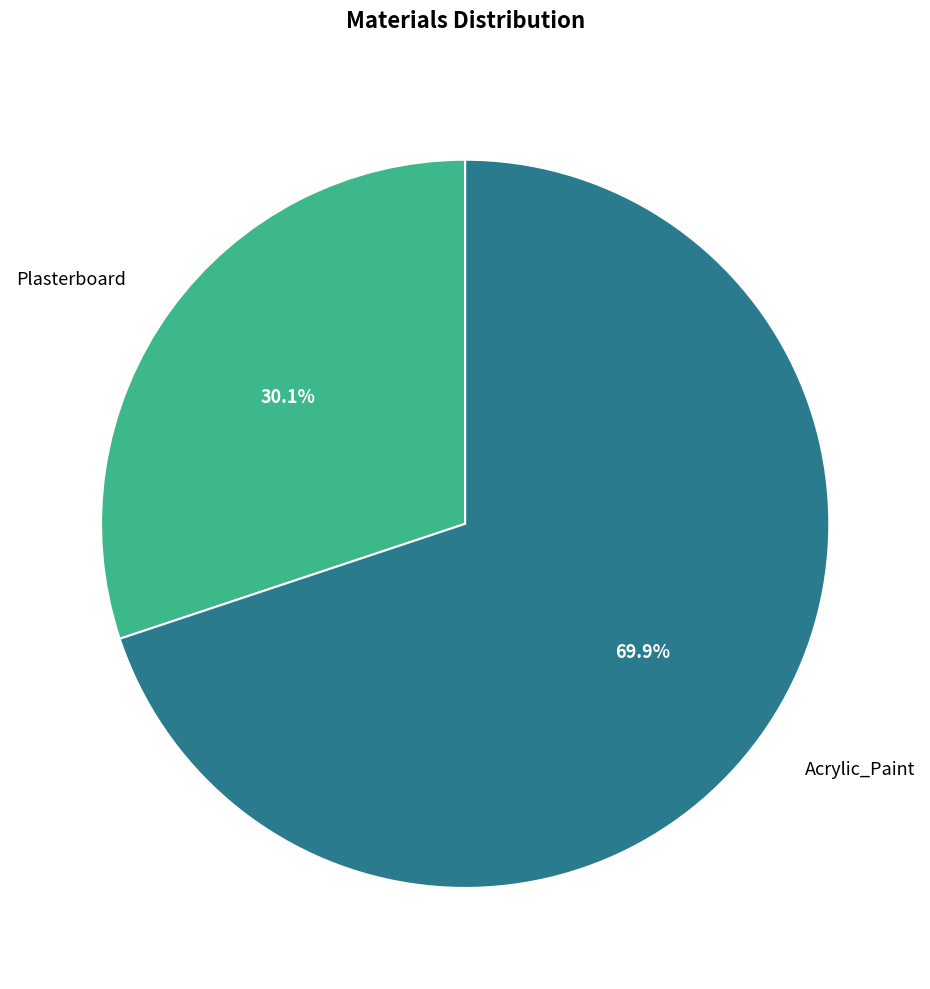

Which slice is the largest?

Acrylic_Paint